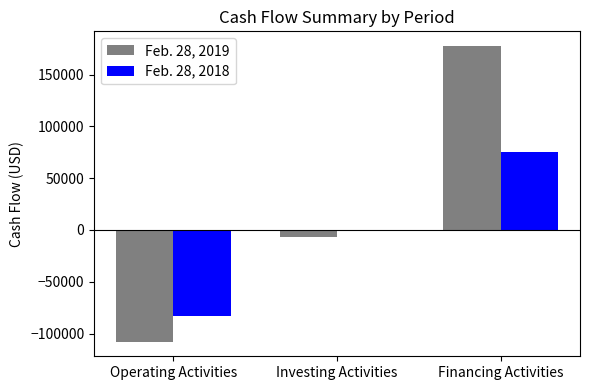

The value of Feb. 28, 2018 at Operating Activities is -16747. True or false?

False